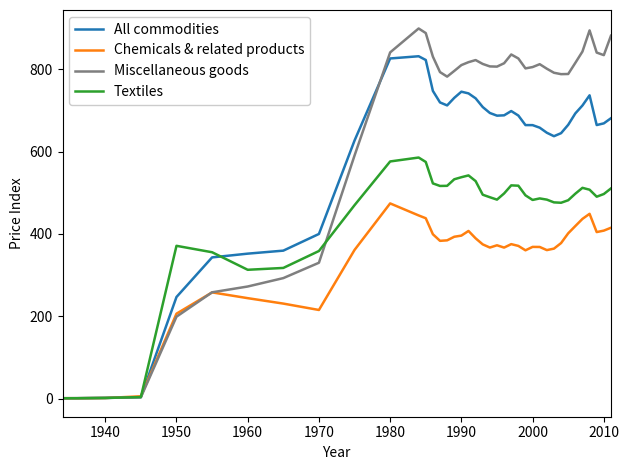

Which series has the largest total across all categories?

Miscellaneous goods